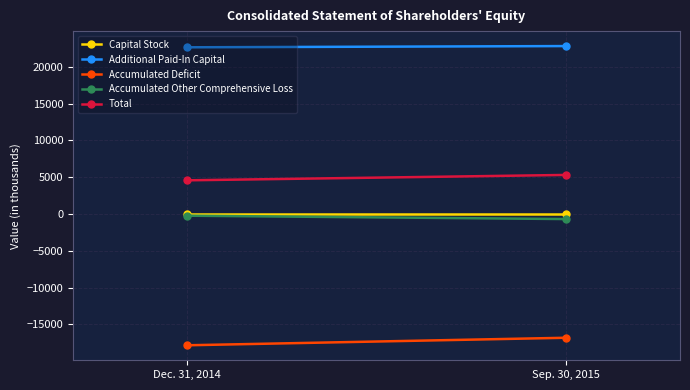

Which series has the largest range (max minus min)?

Accumulated Deficit